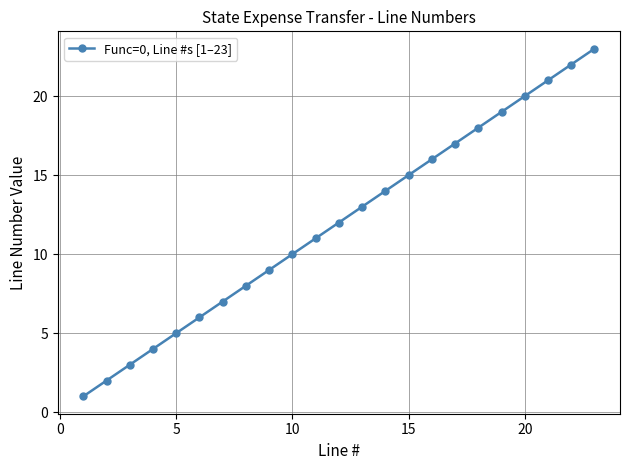

What is the maximum value shown in the chart?

23